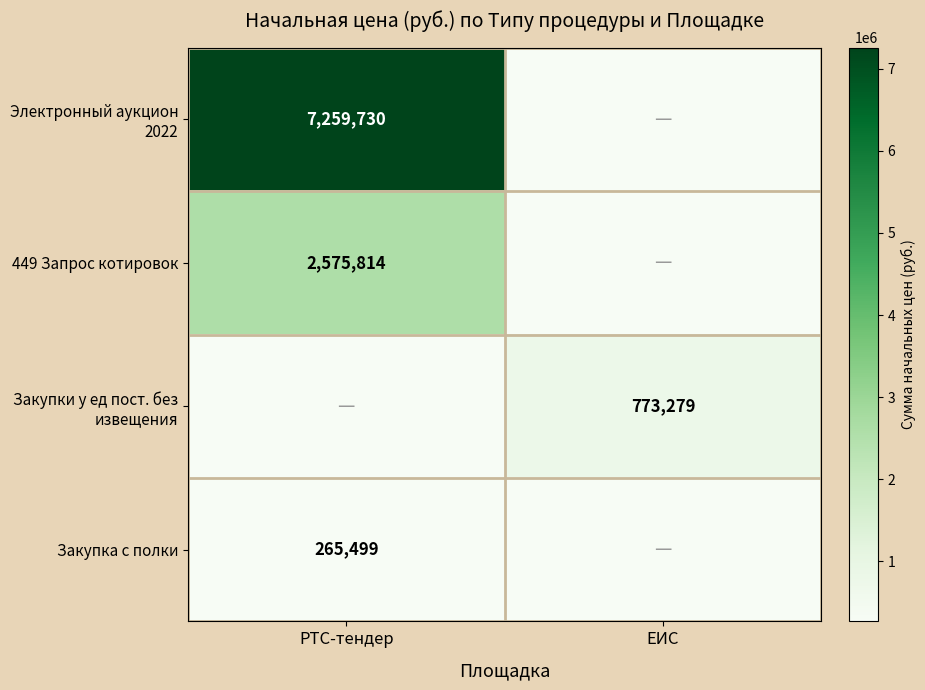

The value of Закупка с полки at РТС-тендер is 68743. True or false?

False